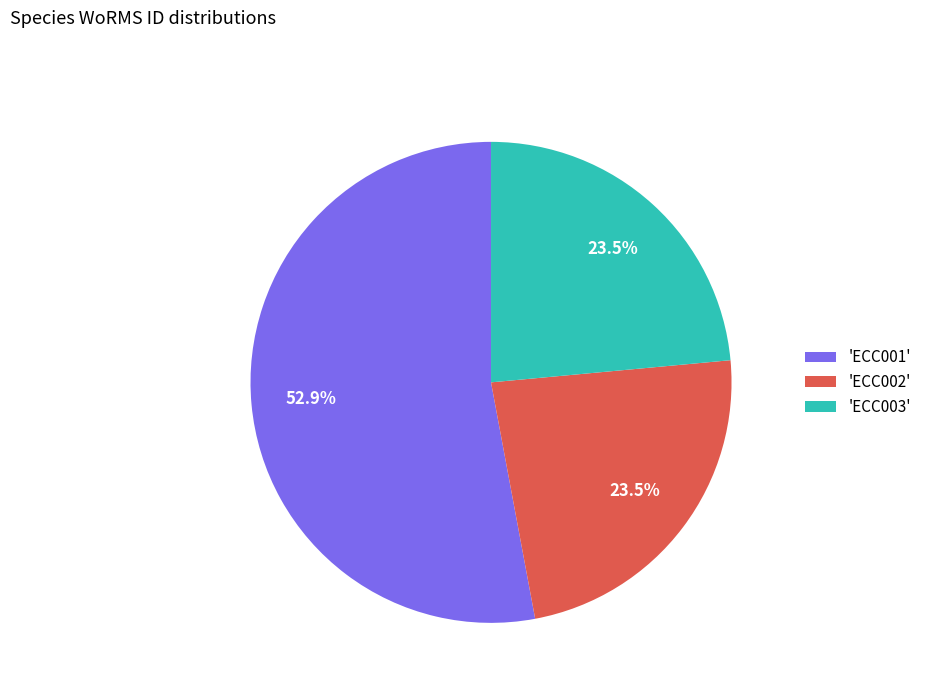

Does any single category account for the majority?

Yes